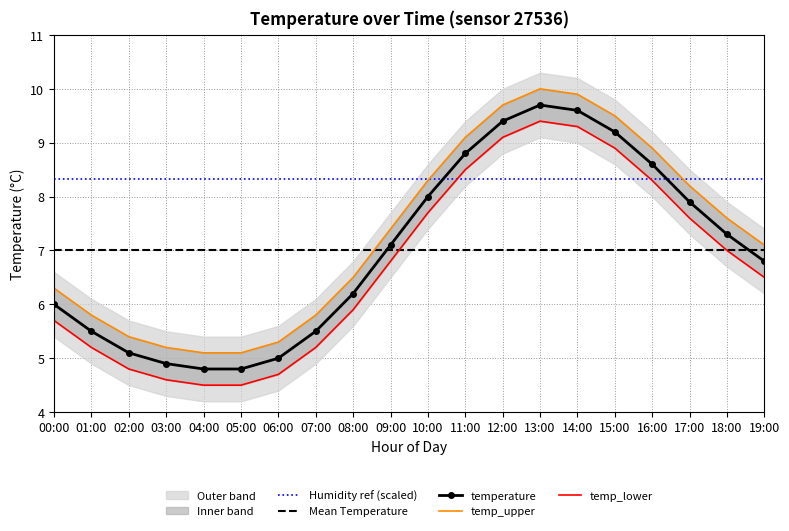

True or false: temp_lower has more than 1 points higher than both neighbors.

False